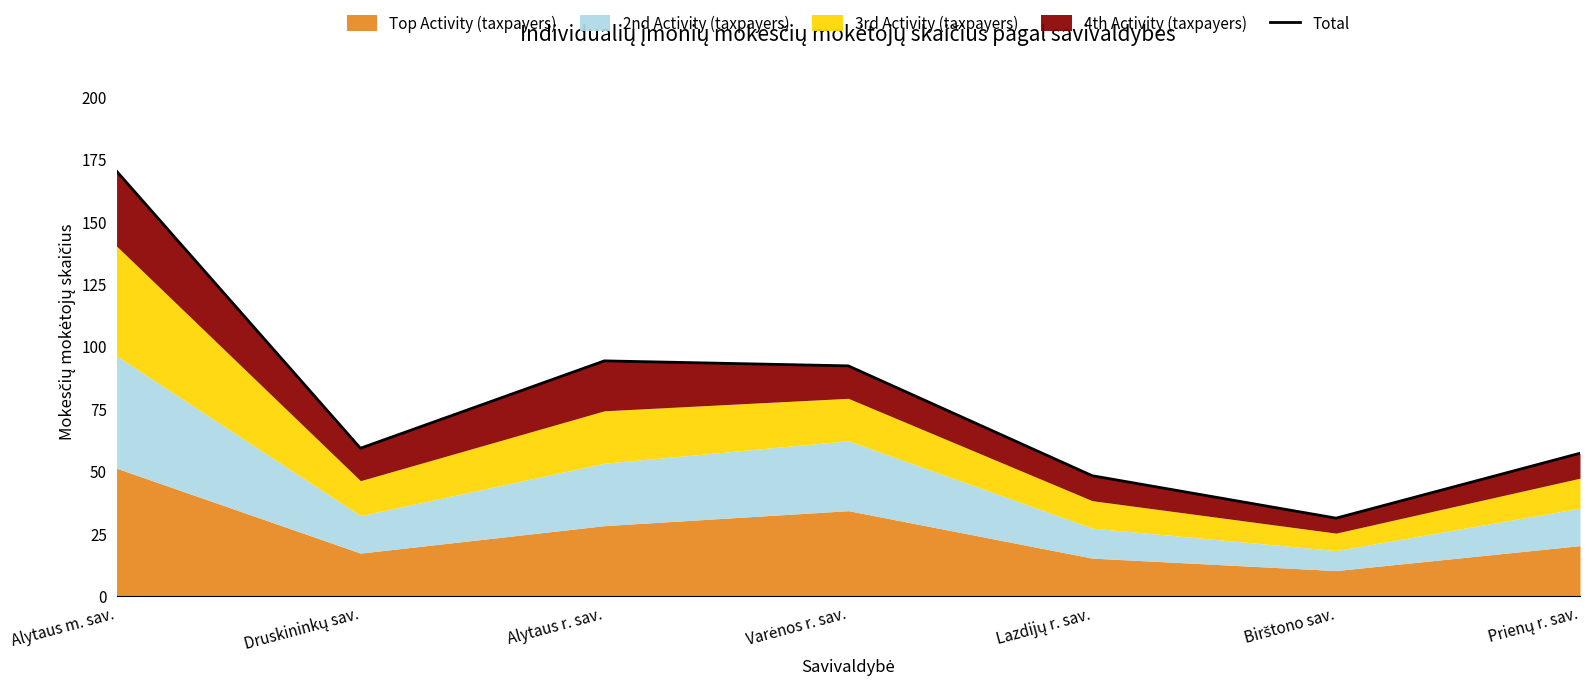

What is the difference between the values at Varėnos r. sav. and Druskininkų sav.?

33